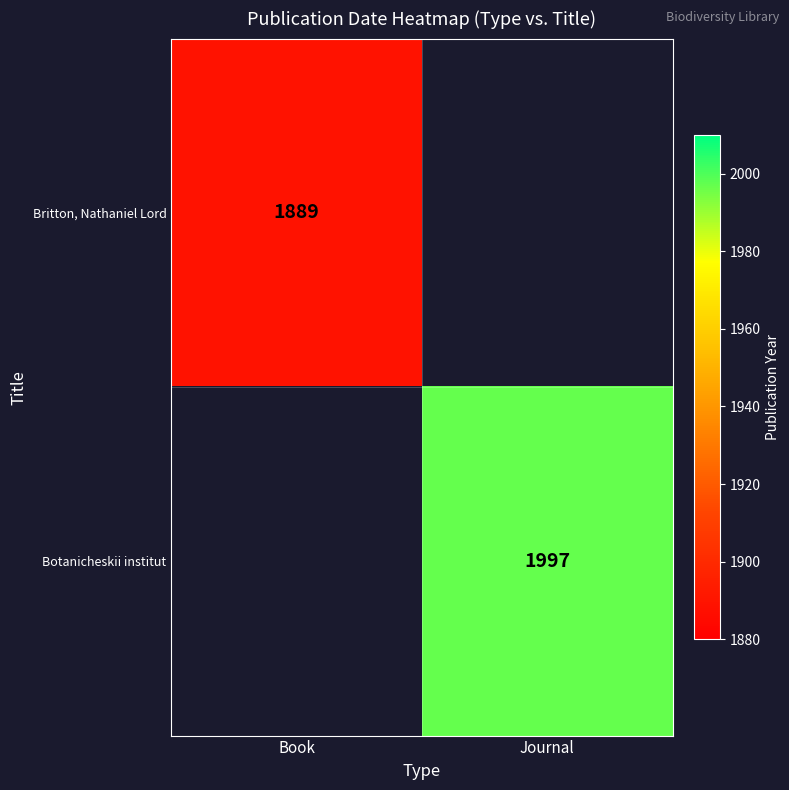

At which category does the chart reach its minimum across all series?

Book